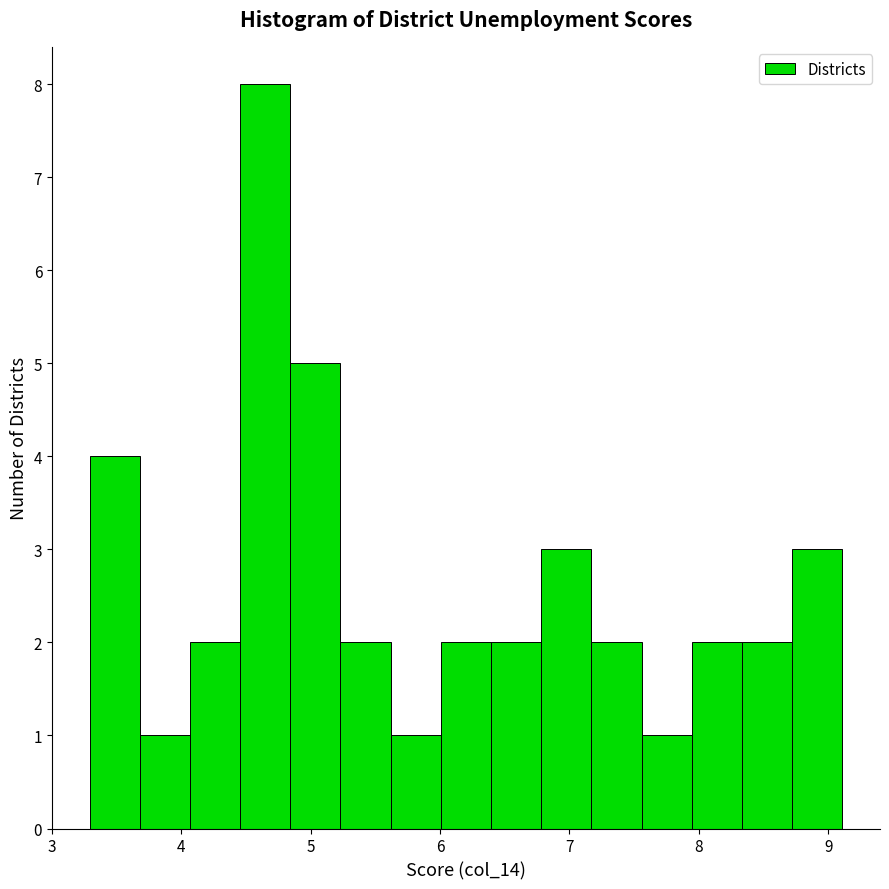

Read against the x-axis, roughly where is the centre of the tallest bar?

4.6